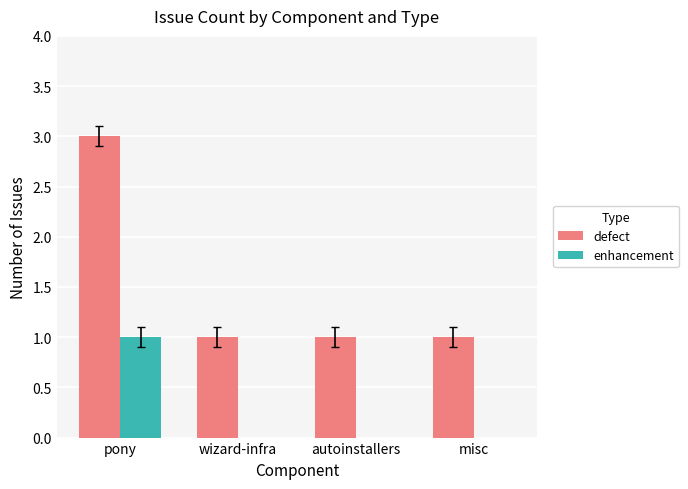

True or false: enhancement has a value of 0 at pony.

False